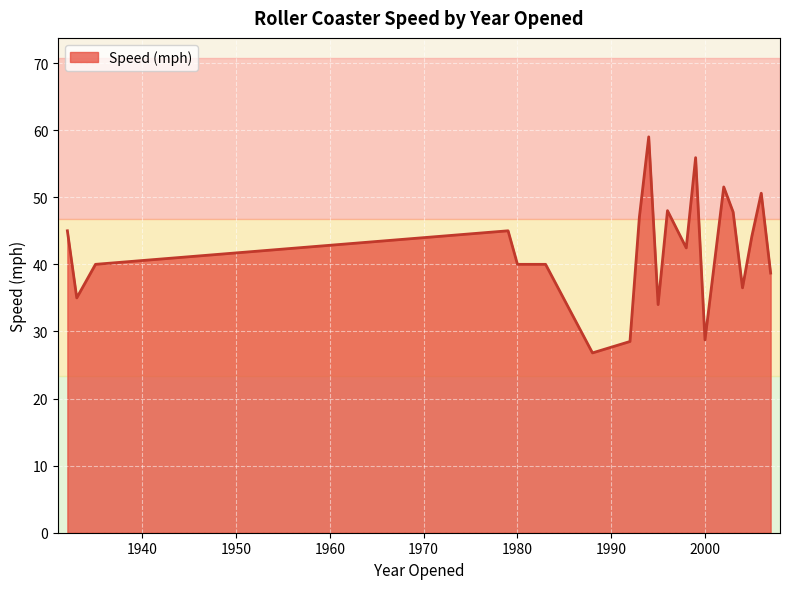

What is the difference between the maximum and minimum values?

32.2